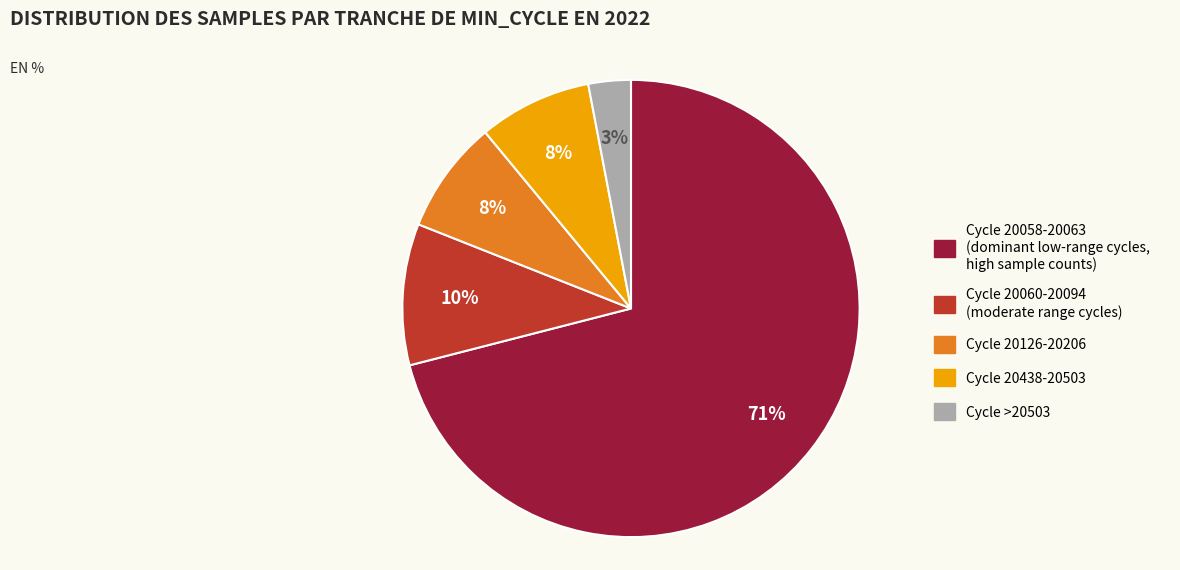

Does any single category account for the majority?

Yes